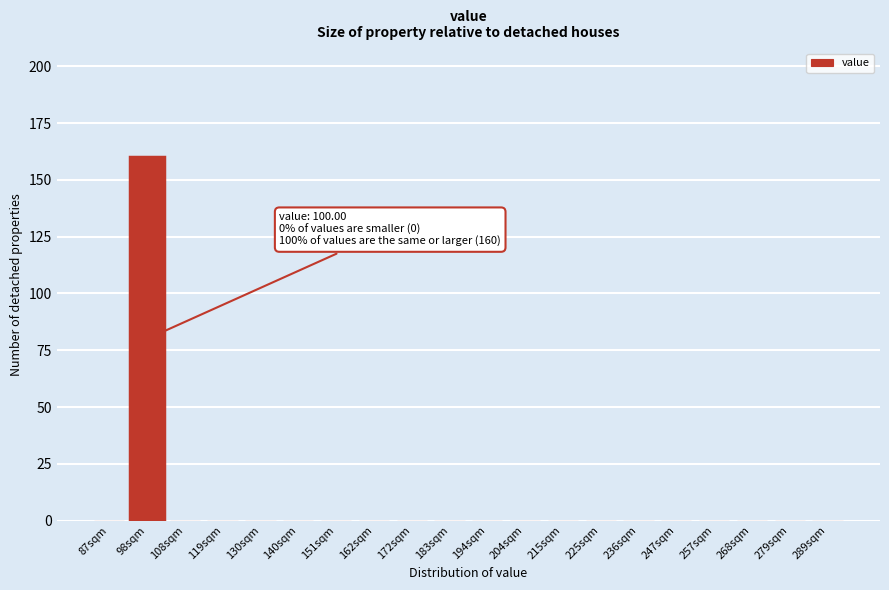

Reading left to right, what are all the values shown in this chart?

87sqm=0	98sqm=160	108sqm=0	119sqm=0	130sqm=0	140sqm=0	151sqm=0	162sqm=0	172sqm=0	183sqm=0	194sqm=0	204sqm=0	215sqm=0	225sqm=0	236sqm=0	247sqm=0	257sqm=0	268sqm=0	279sqm=0	289sqm=0